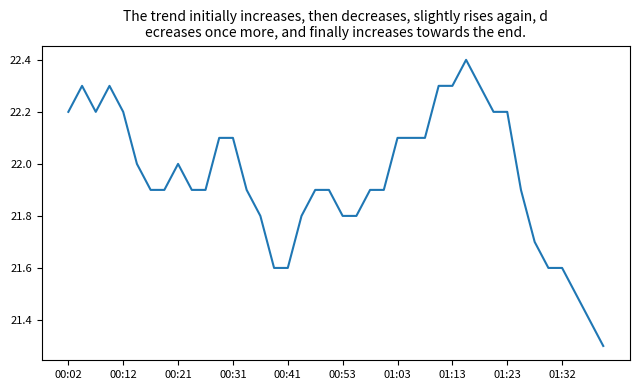

What is the minimum value shown in the chart?

21.3